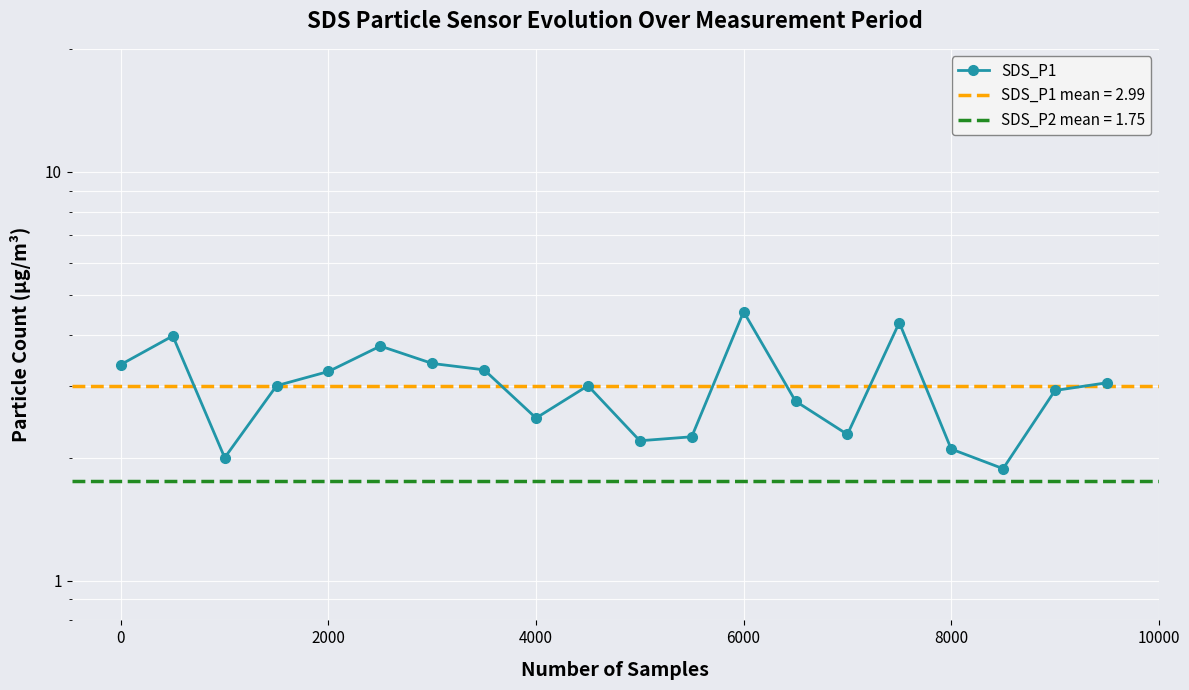

What is the sum of all values?

59.8